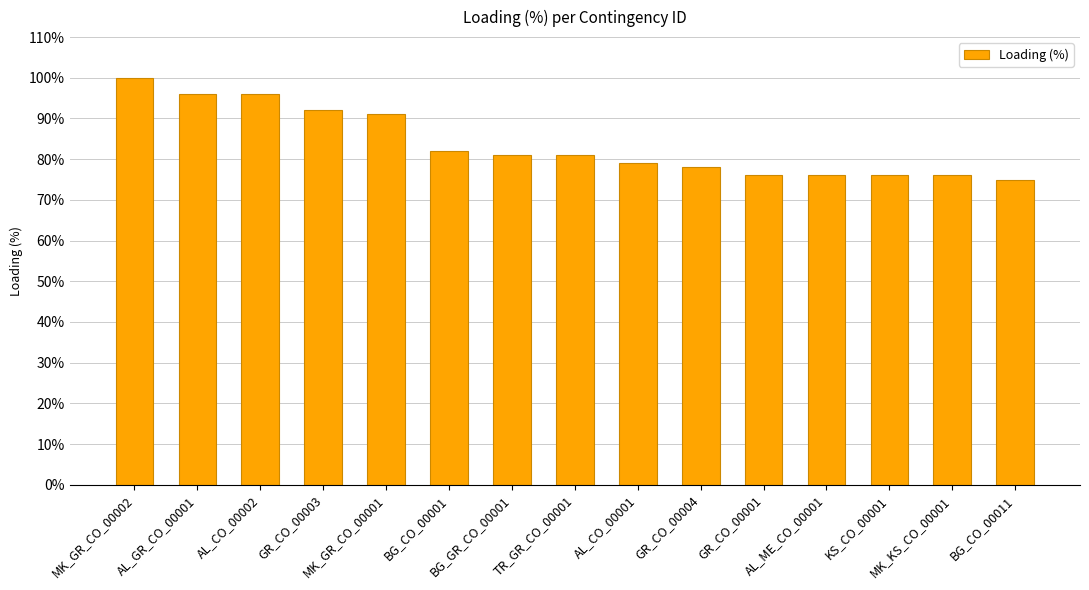

What is the maximum value shown in the chart?

100